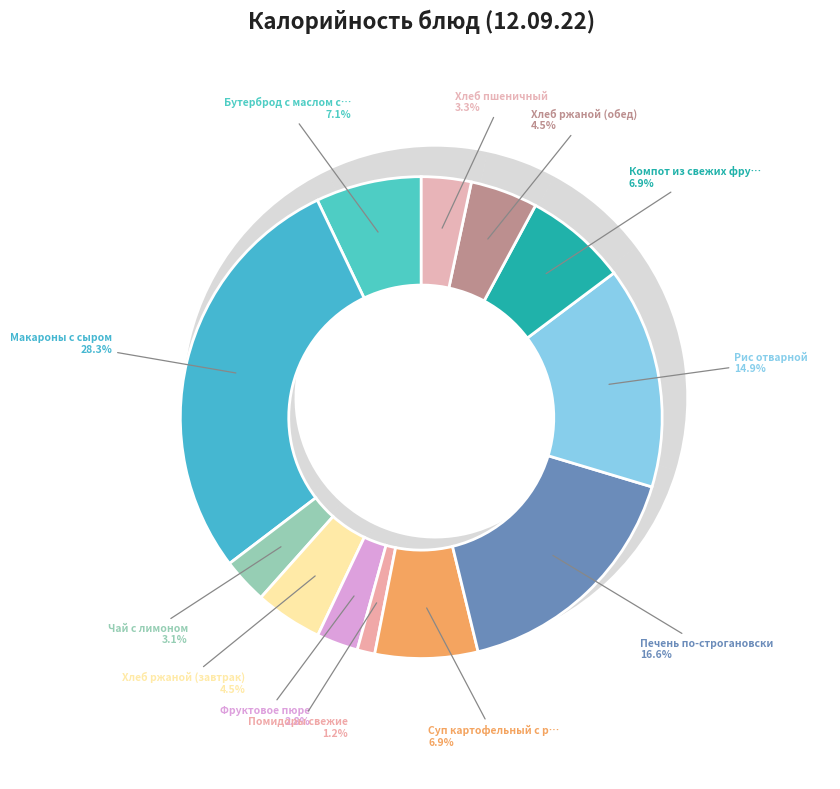

Count the number of slices in the pie.

12